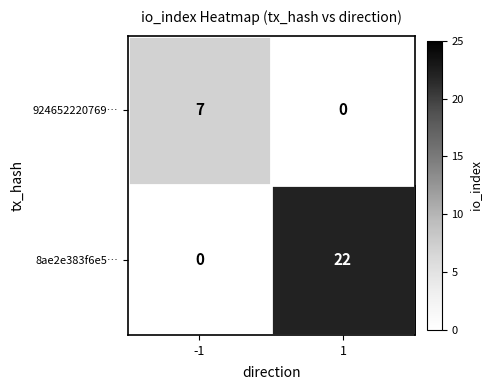

What is the difference between the maximum and minimum values in the 924652220769… series?

7